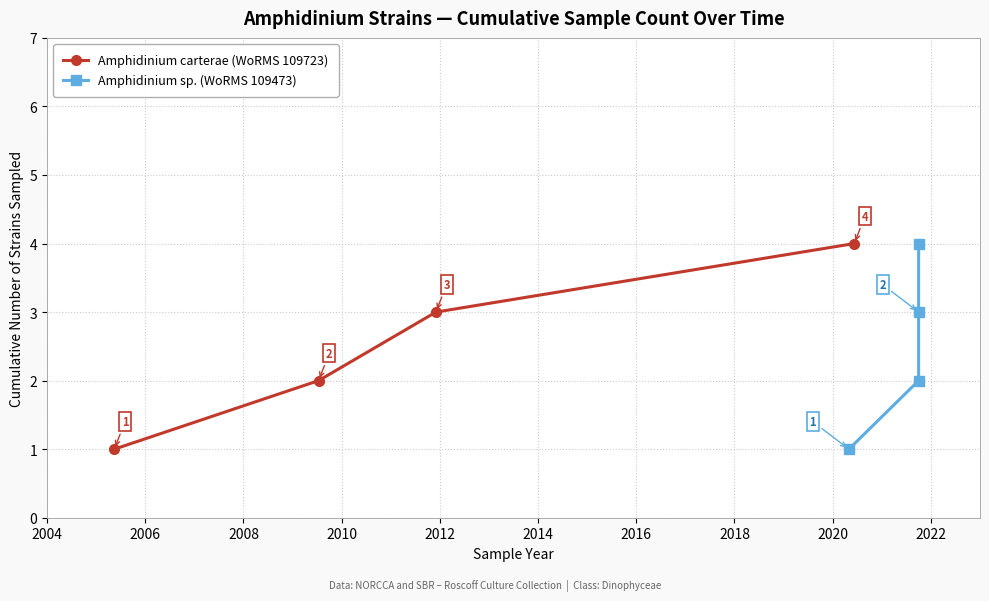

True or false: Amphidinium carterae (WoRMS 109723) has more than 1 interior local peaks.

False